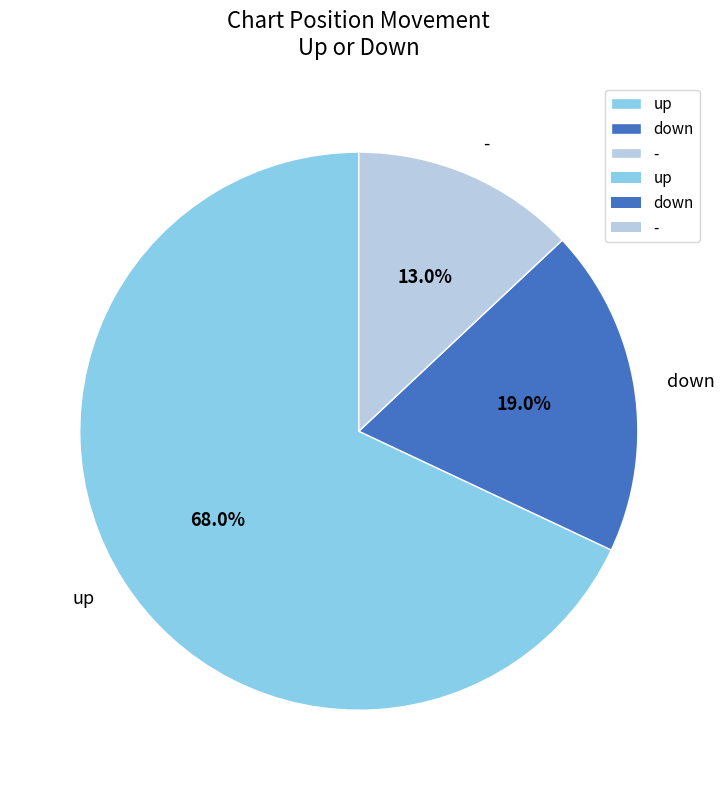

How many segments does this pie chart have?

3